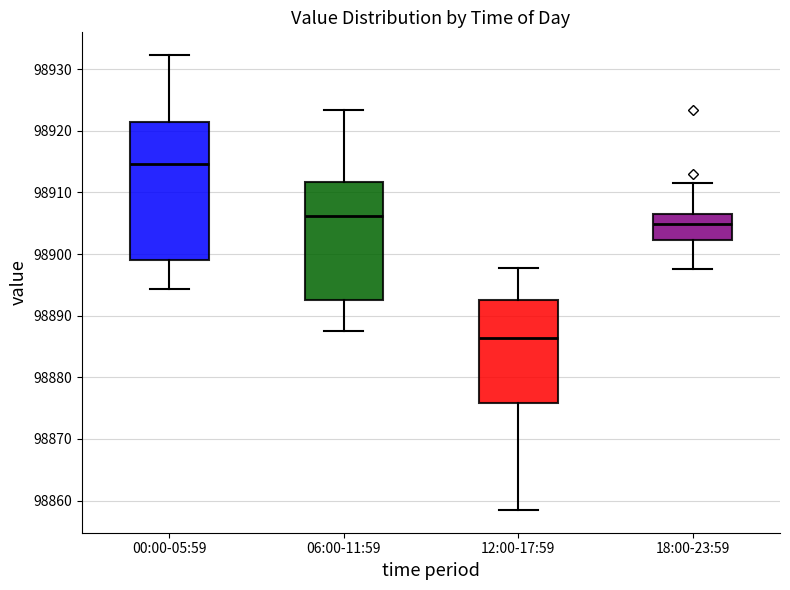

Which box is the tallest, from its lower edge to its upper edge?

00:00-05:59